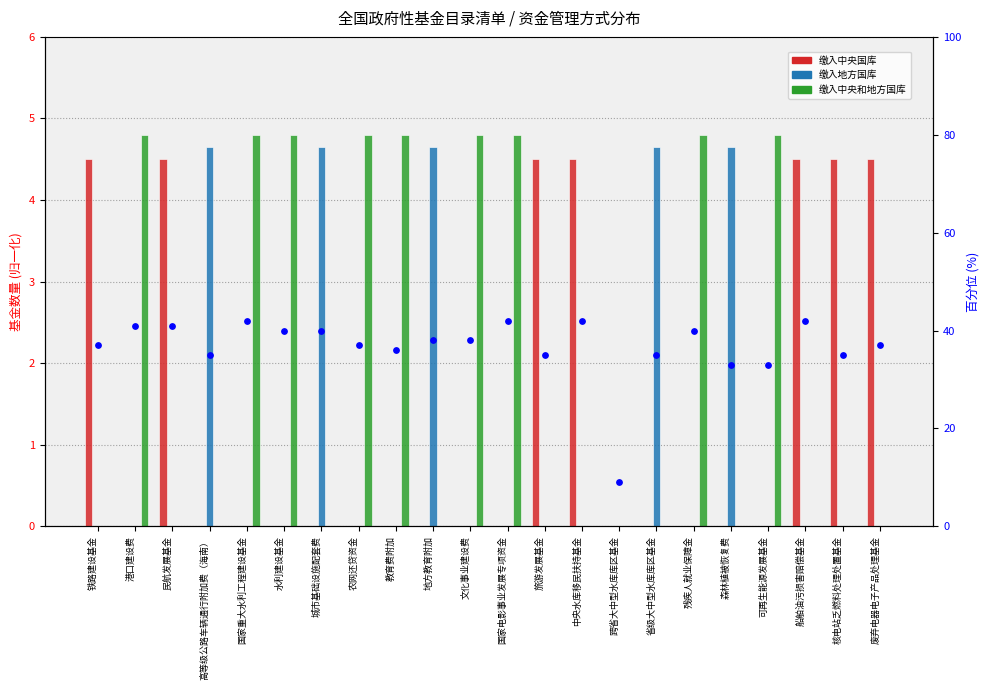

At how many categories does at least one series exceed 0?

21